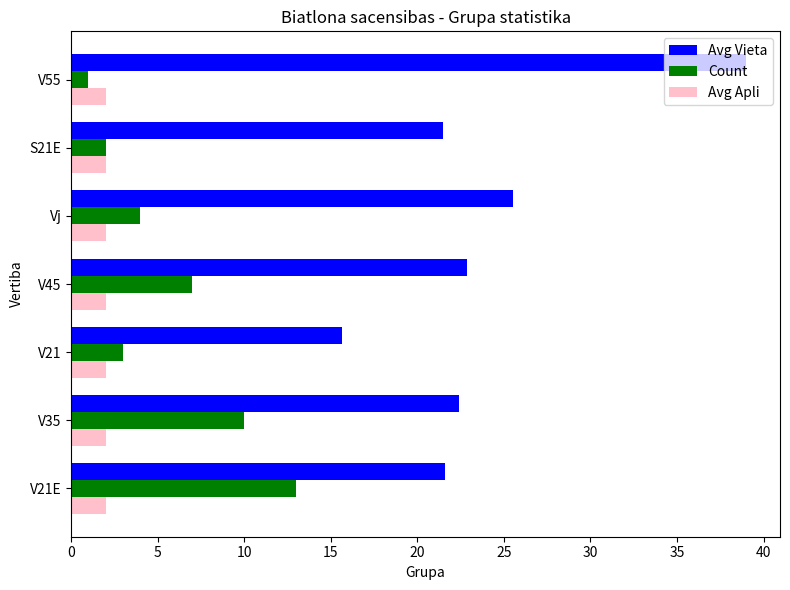

What is the average value of the Count series?

5.7